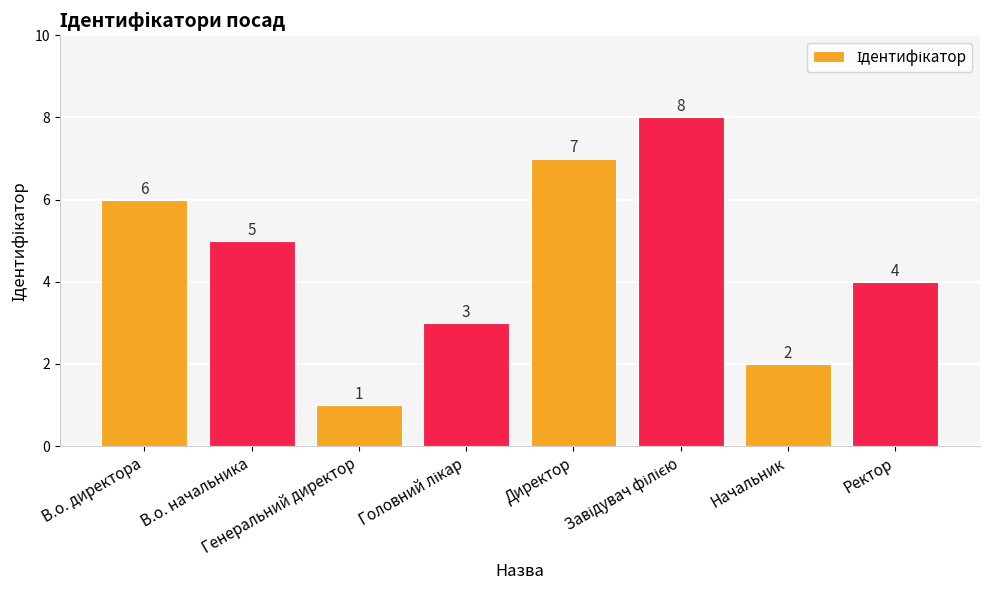

What is the difference between the maximum and second lowest values?

6